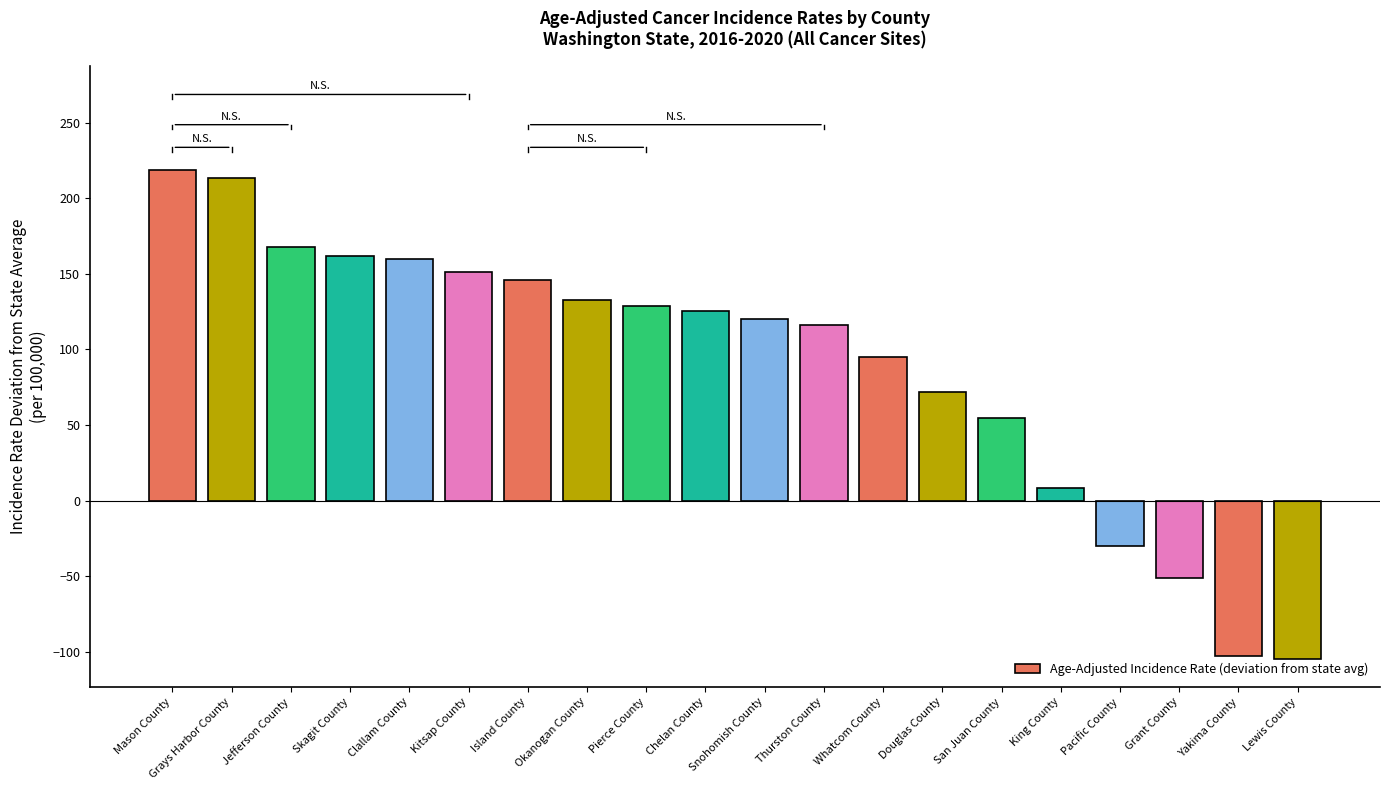

What is the approximate value at Jefferson County?

167.7